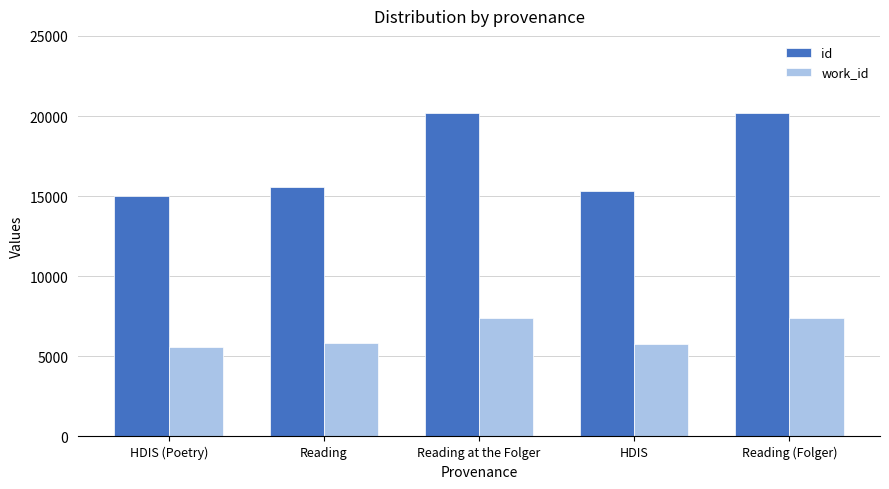

Does the chart contain stacked bars?

No